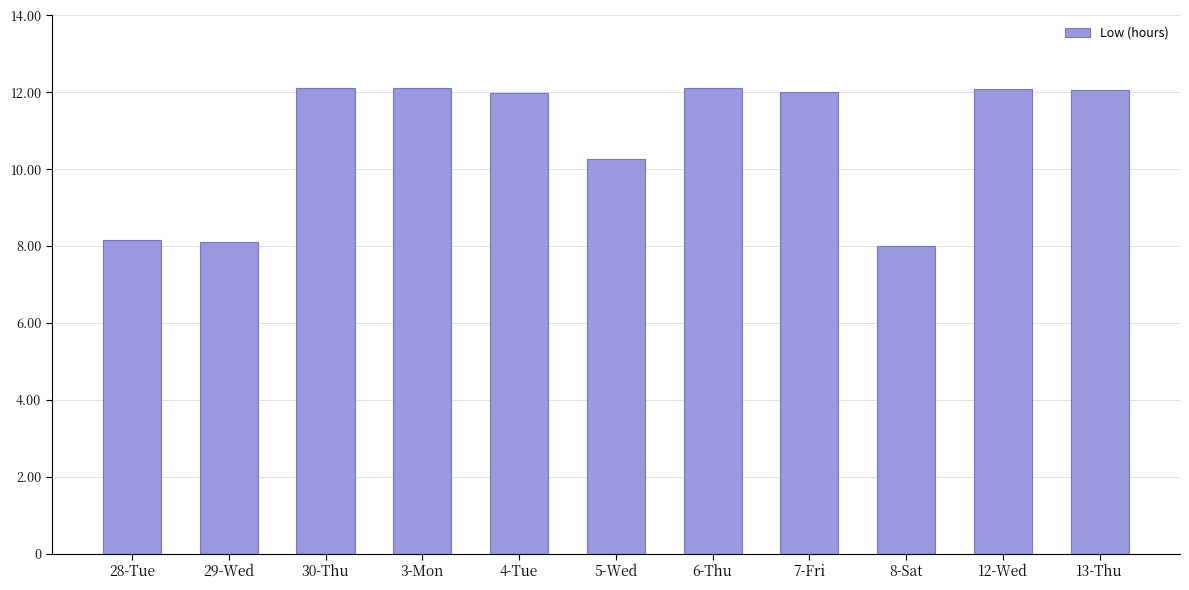

What is the change in value from 5-Wed to 13-Thu?

+1.8